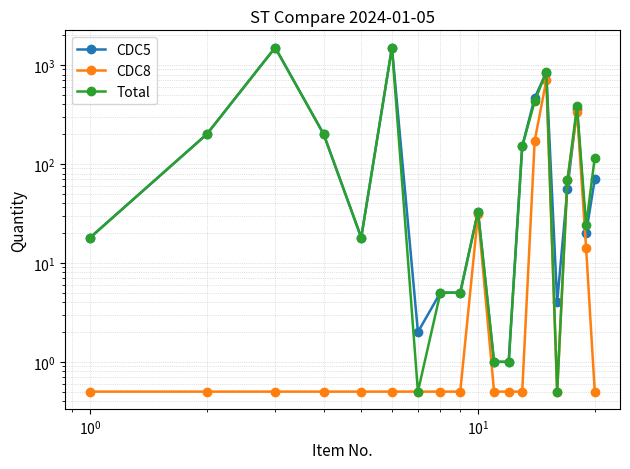

How many distinct data groups are displayed?

3